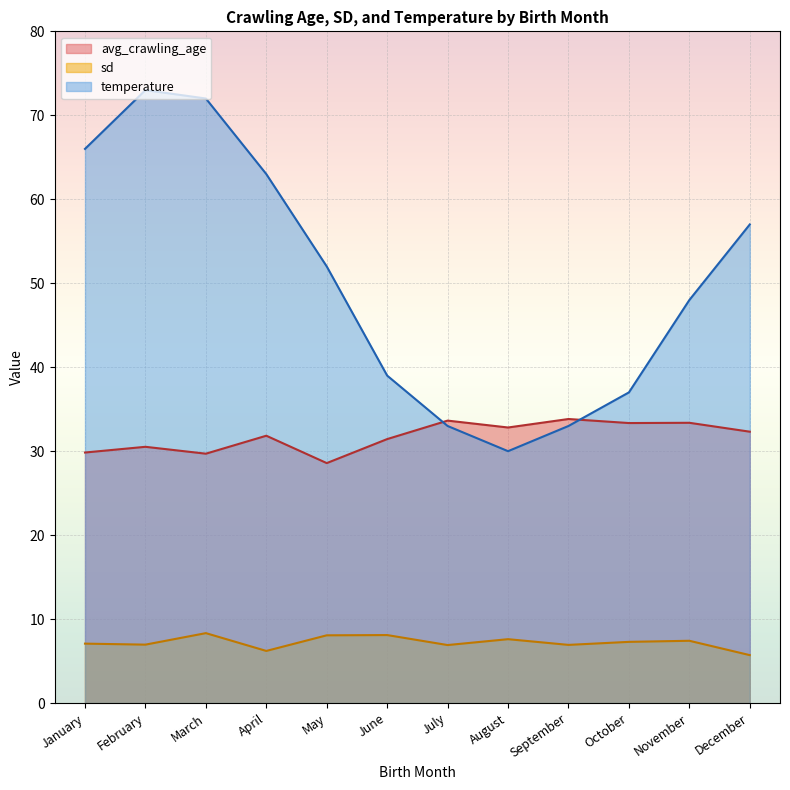

True or false: sd and avg_crawling_age intersect in this chart.

False